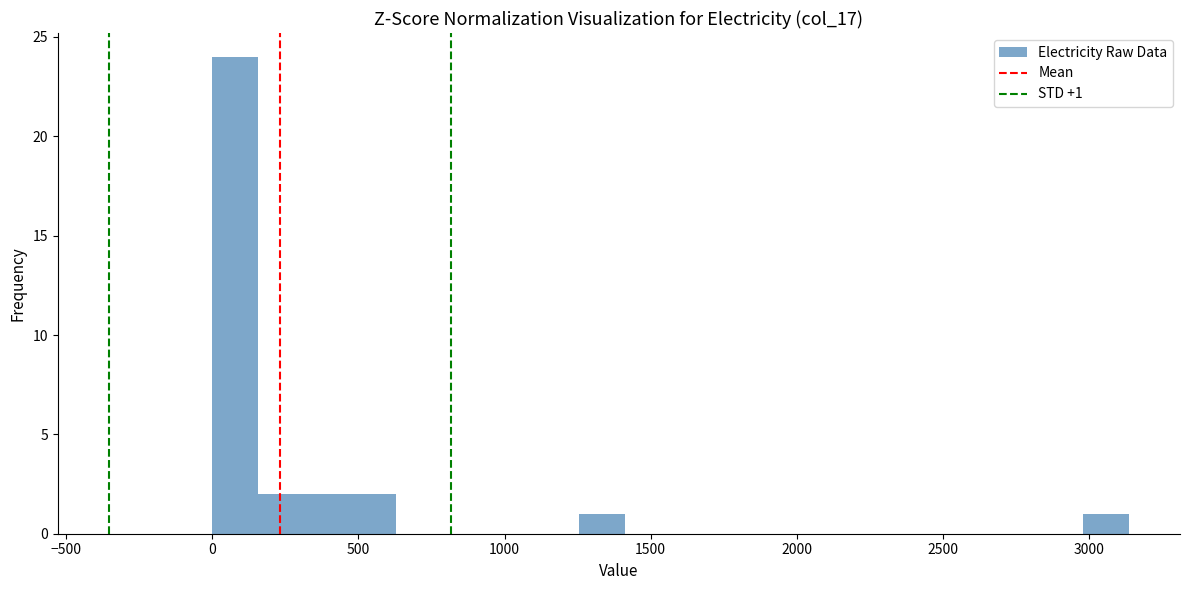

Read against the x-axis, roughly where is the centre of the tallest bar?

100